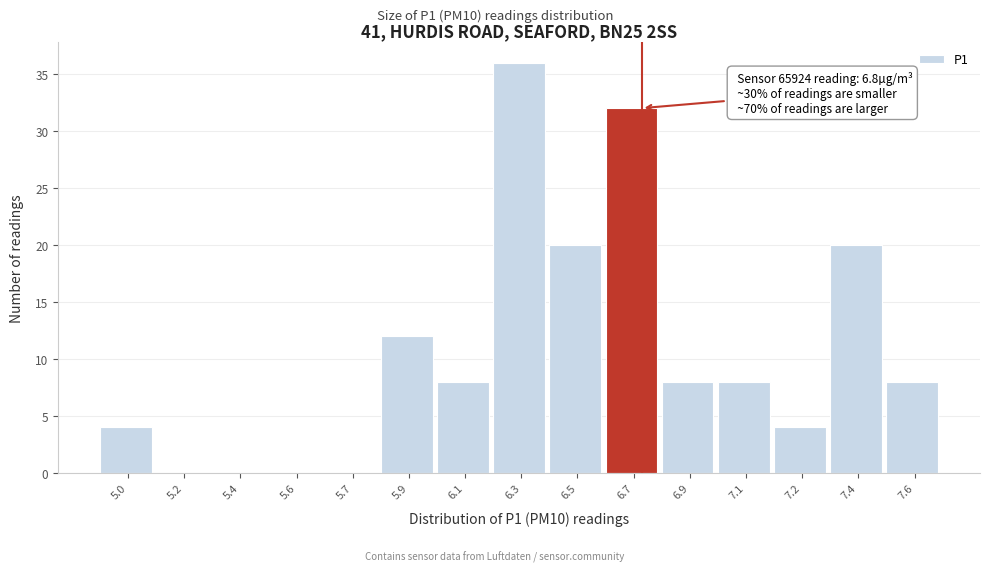

Reading right to left, extract all data points from this chart.

7.6=8	7.4=20	7.2=4	7.1=8	6.9=8	6.7=32	6.5=20	6.3=36	6.1=8	5.9=12	5.7=0	5.6=0	5.4=0	5.2=0	5.0=4